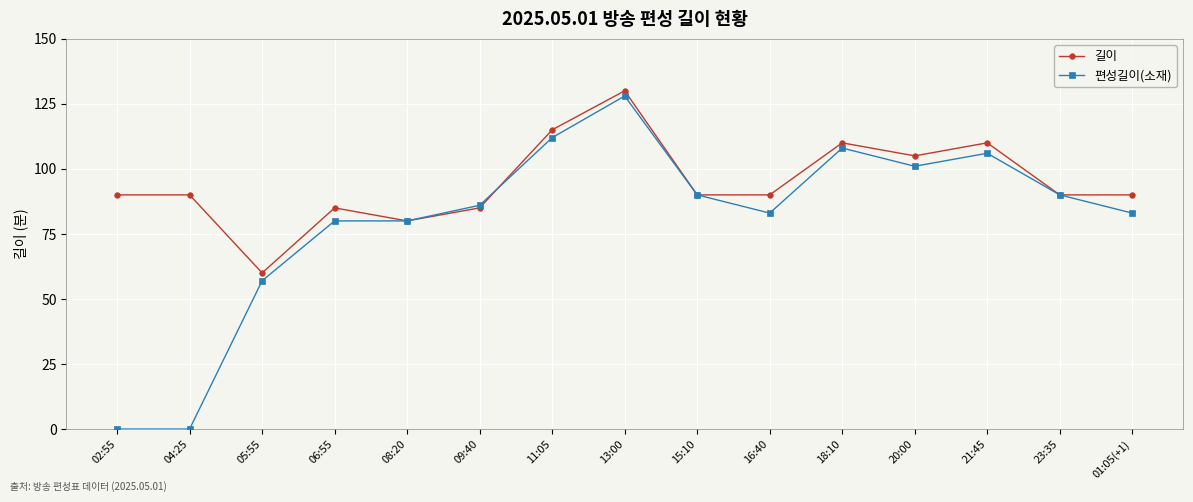

At which label is 편성길이(소재) closest to 64?

05:55